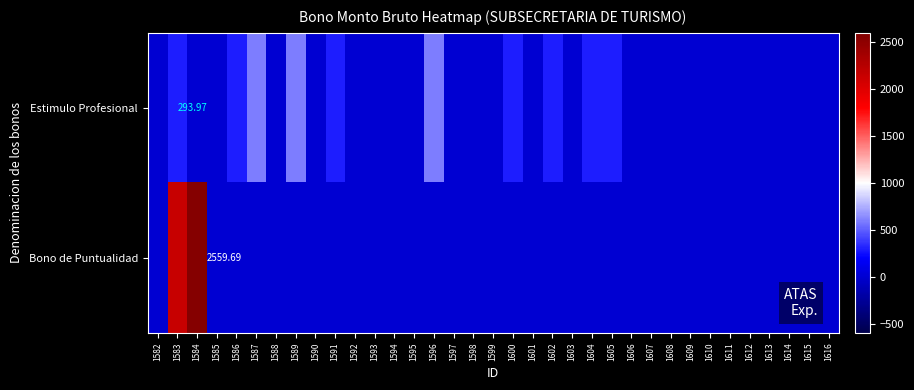

Between 1596 and 1606, which series saw the biggest shift?

Estimulo Profesional